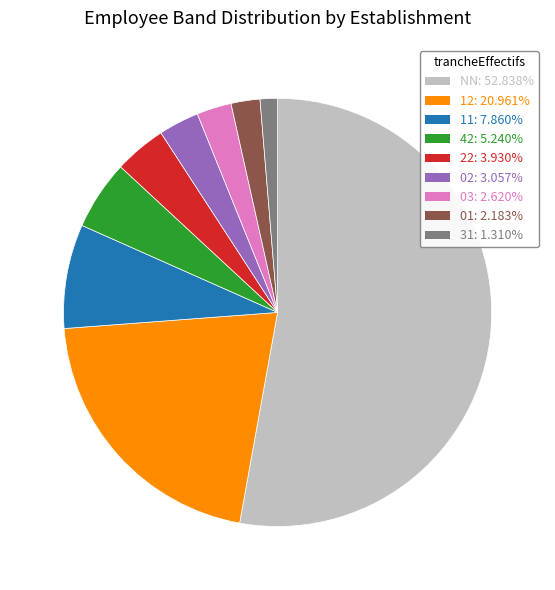

Combined, do 02: 3.057% and 12: 20.961% account for over 50%?

No